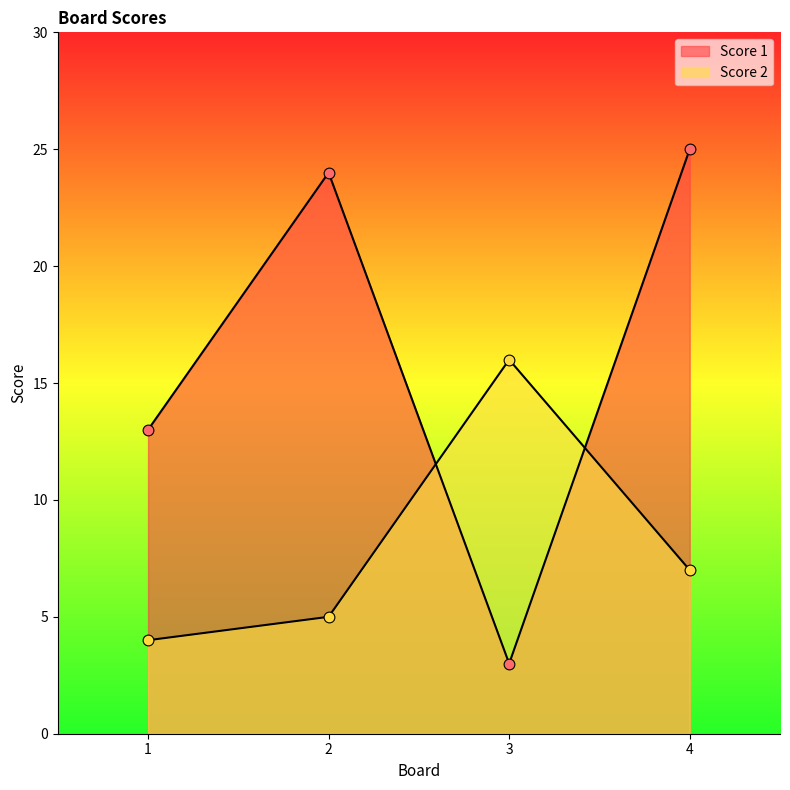

What is the total value across all series at 1?

17